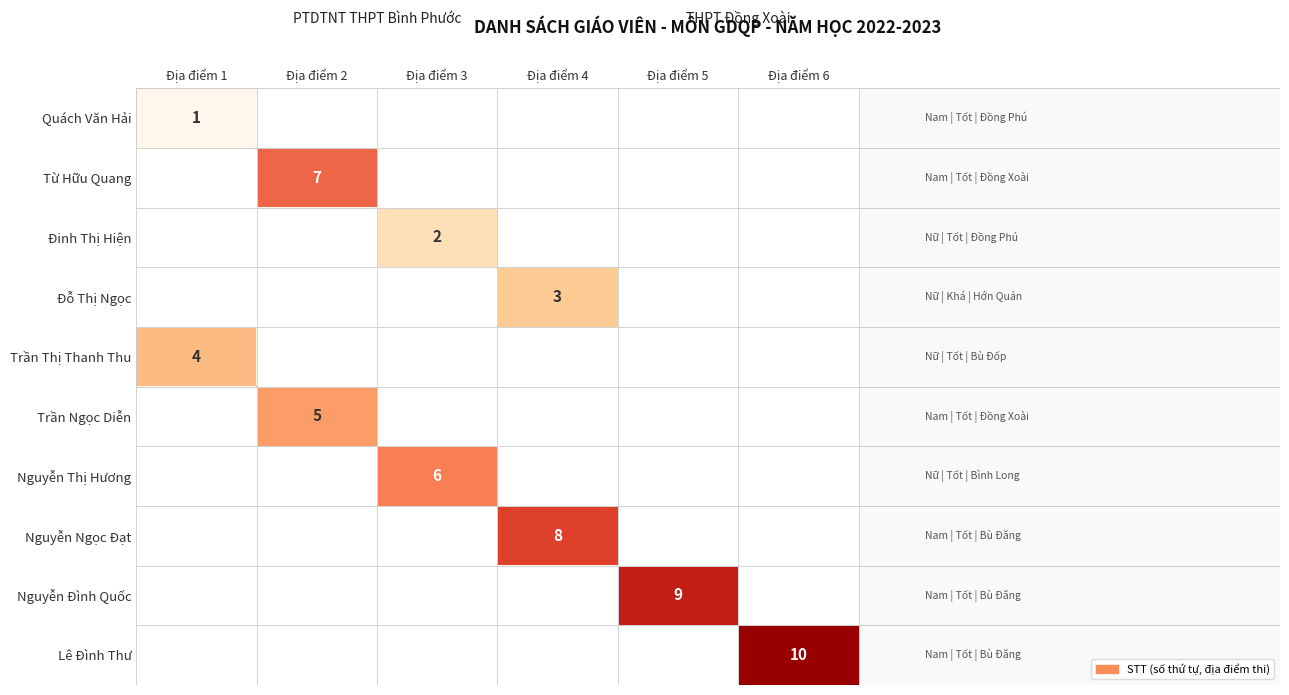

The value of Trần Thị Thanh Thu at Địa điểm 1 is 4. True or false?

True